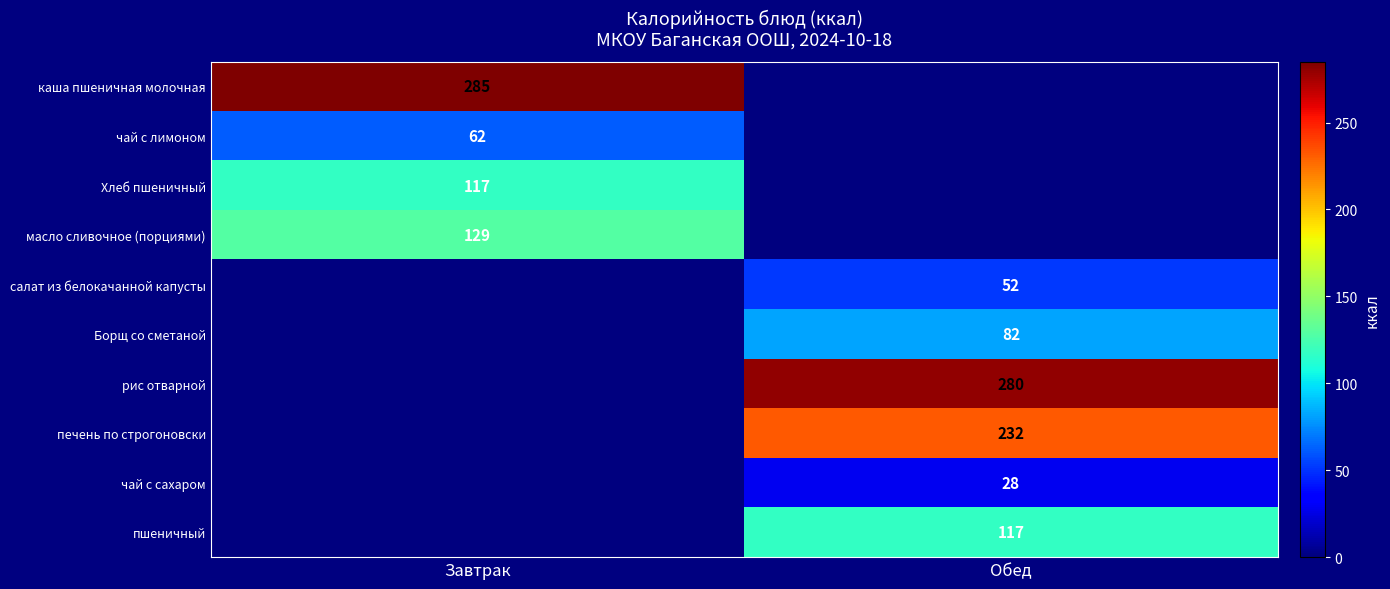

True or false: печень по строгоновски has a value of 232 at Обед.

True